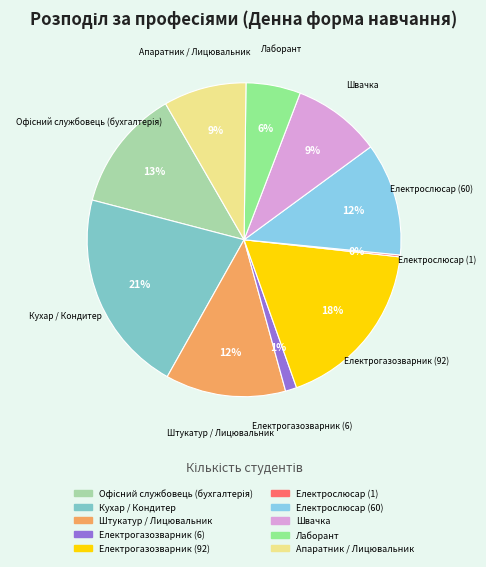

Does Кухар / Кондитер represent more than half of the total?

No